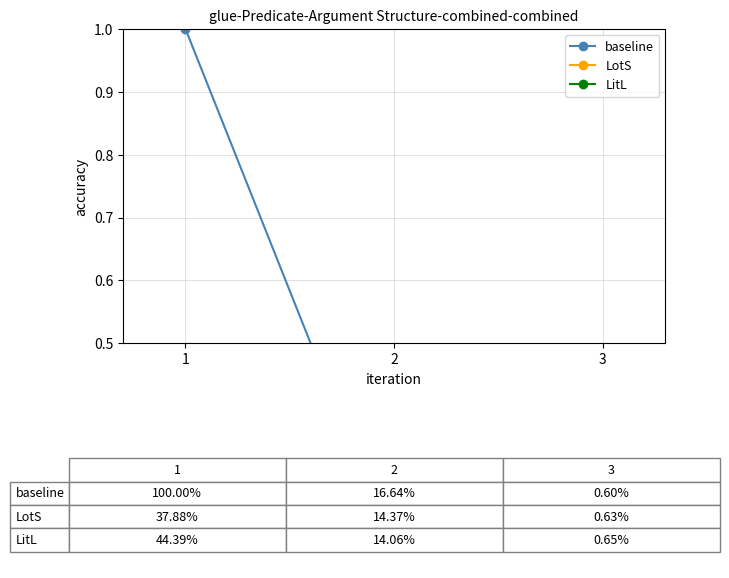

Which series changed the most between 1 and 3?

baseline